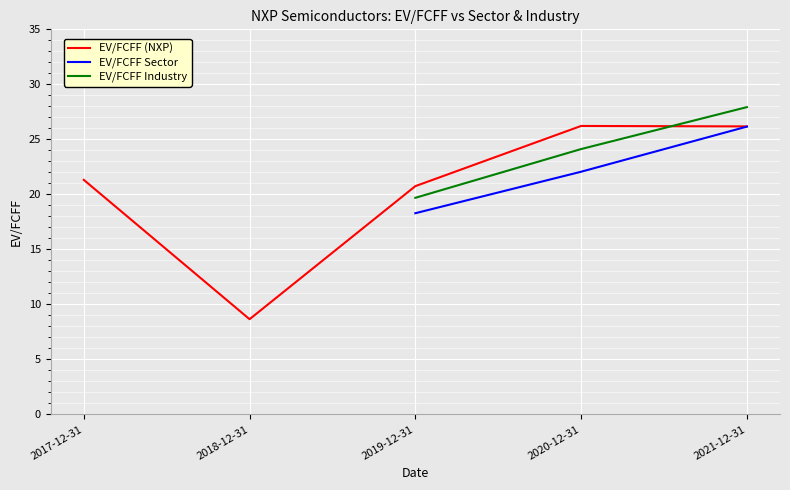

What is the lowest value of the EV/FCFF Sector series?

18.3